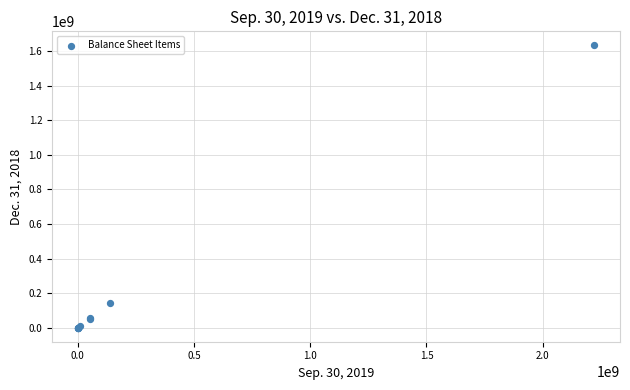

What Y value in the scatter plot is closest to 816600000?

140000000.0